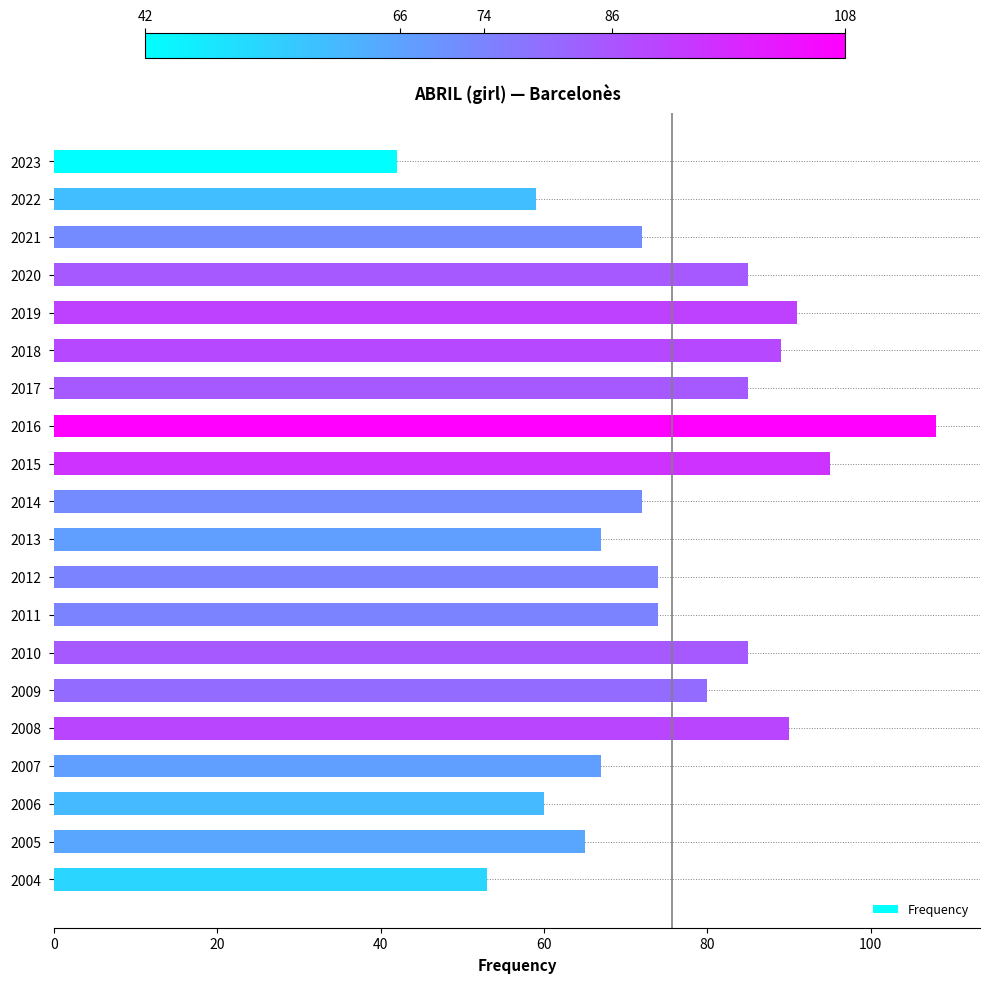

What is the smallest value displayed?

42